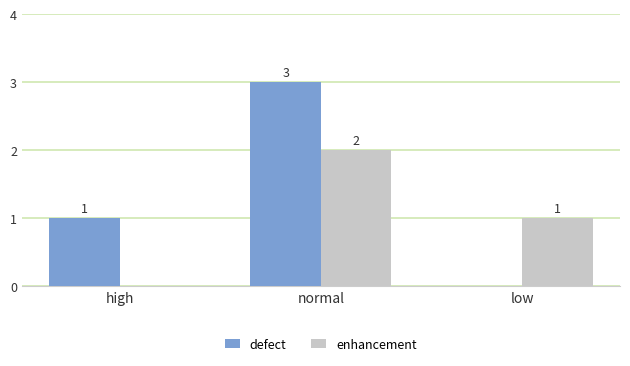

What are all the series names shown in the legend?

defect, enhancement